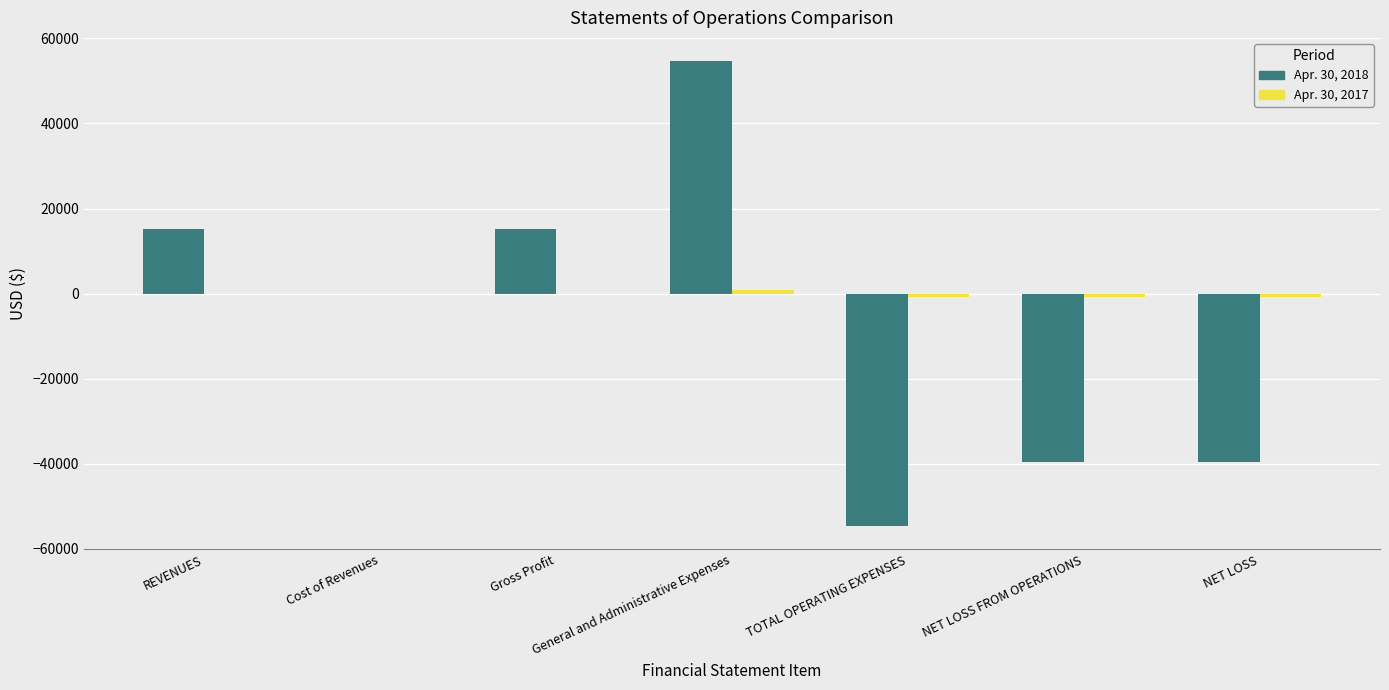

Which series changed the most between Cost of Revenues and NET LOSS?

Apr. 30, 2018